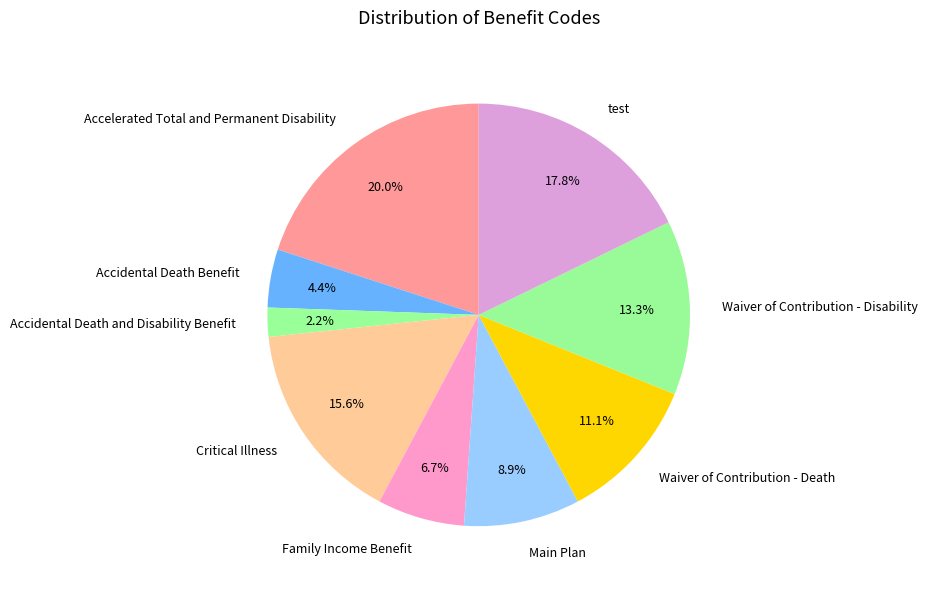

Combined, do Accelerated Total and Permanent Disability and Waiver of Contribution - Death account for over 50%?

No